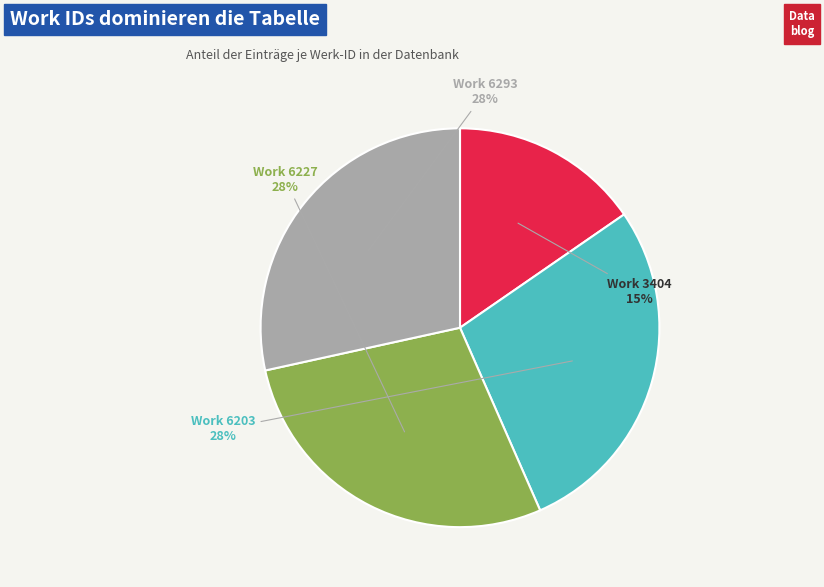

Does Work 6203 represent more than half of the total?

No